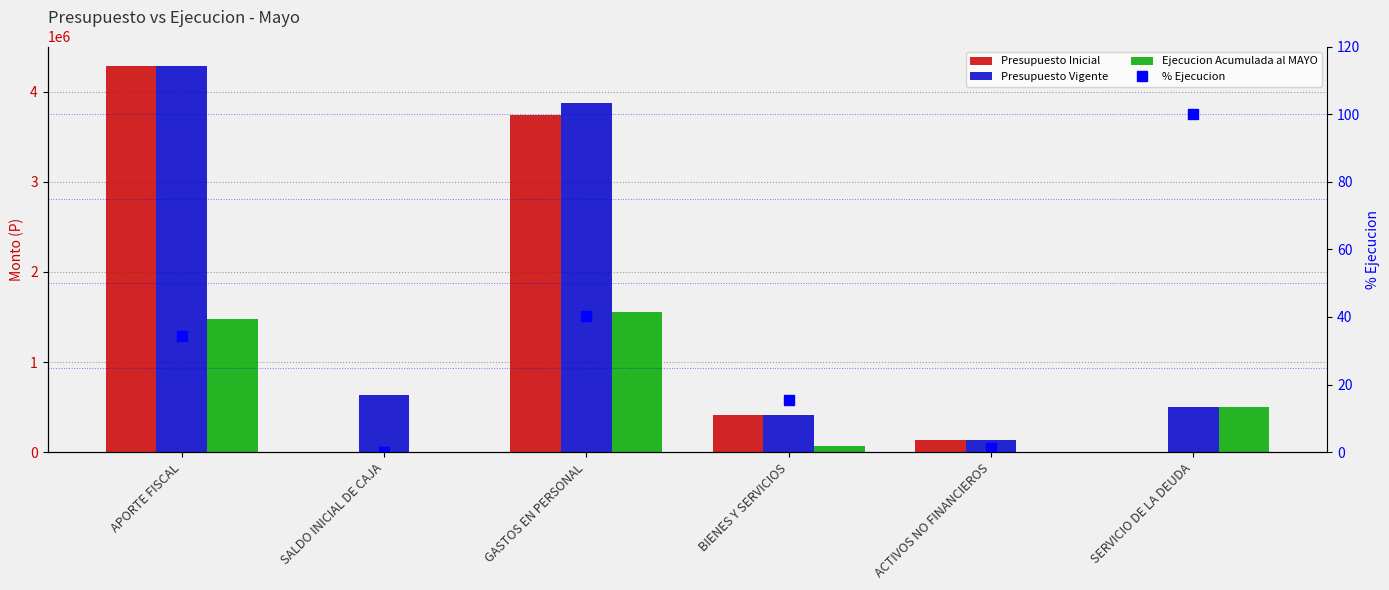

How many values in the % Ejecucion series exceed 34?

3